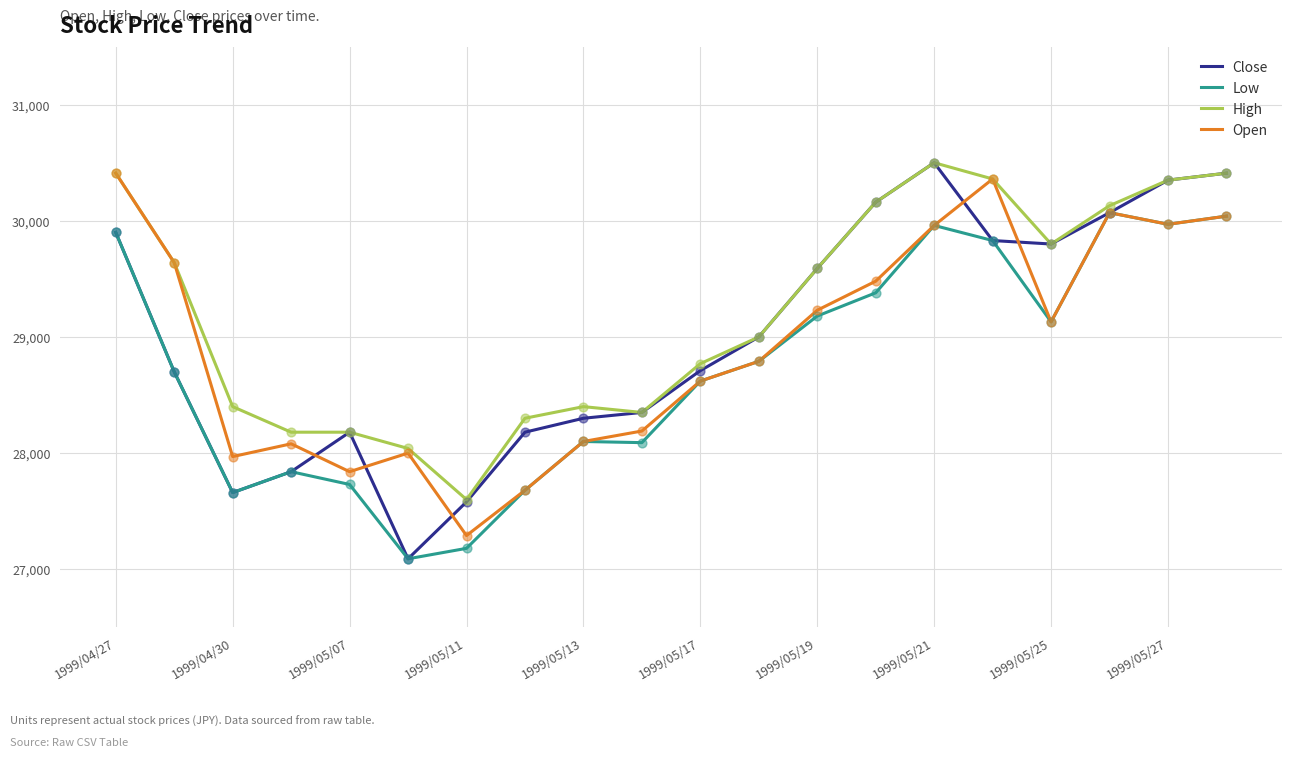

What is the maximum value shown in the chart?

30500